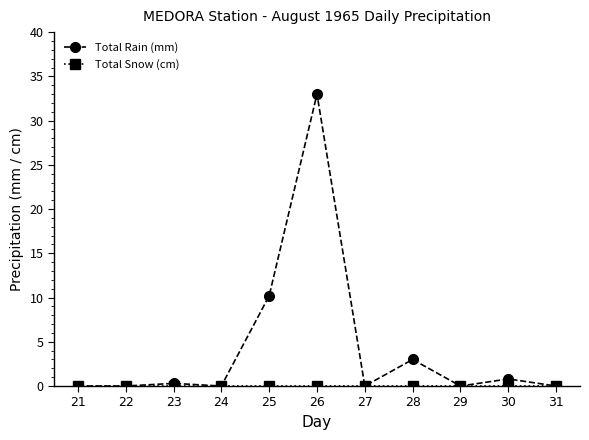

Which series has the largest range (max minus min)?

Total Rain (mm)